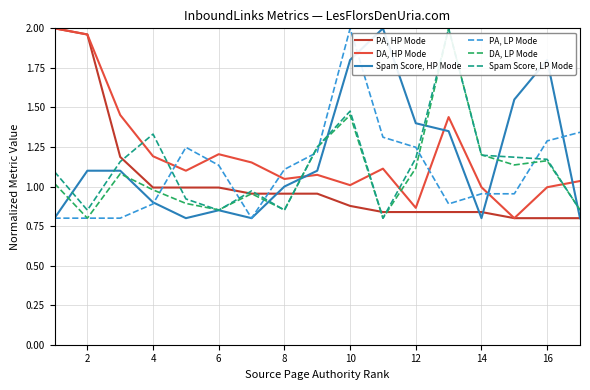

True or false: Spam Score, LP Mode and DA, HP Mode cross at least once.

True